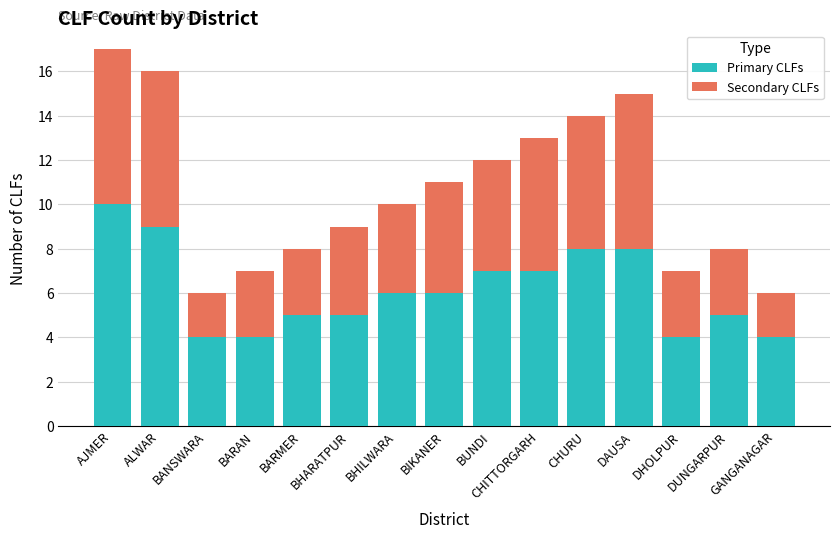

Are the bars horizontal?

No